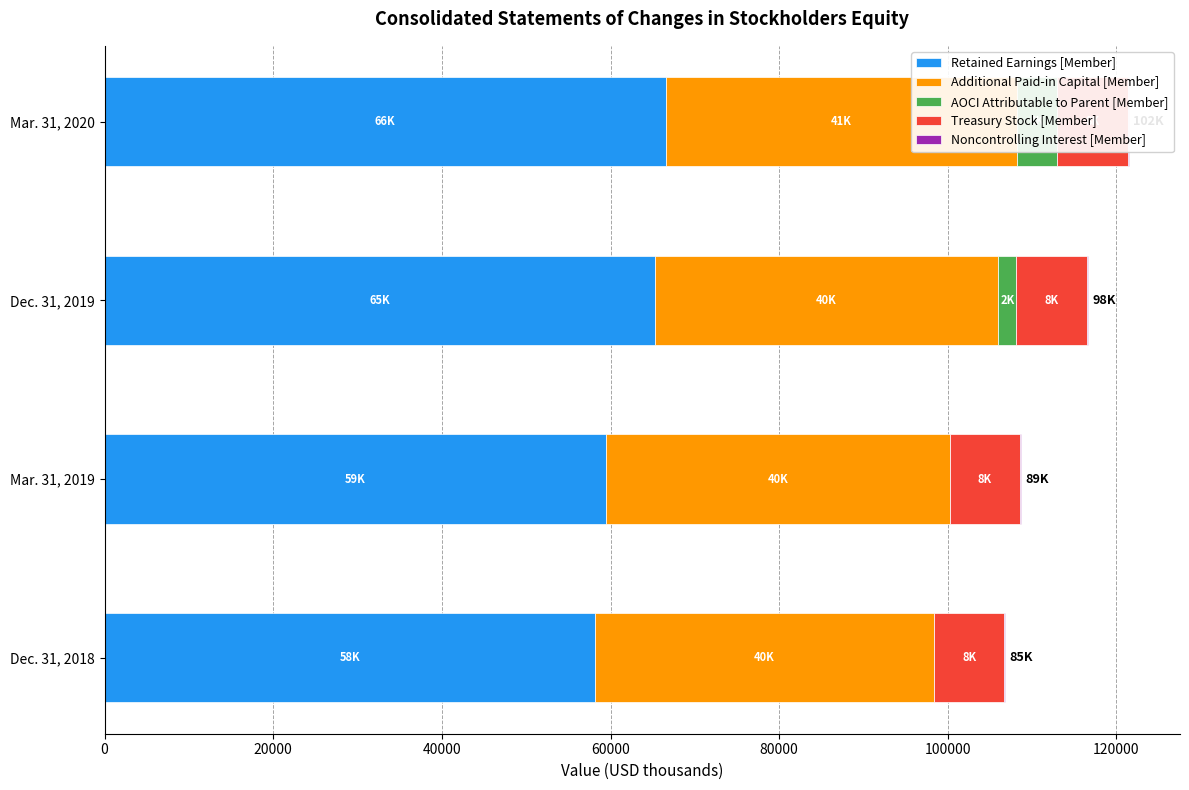

How many data points in Retained Earnings [Member] are less than 65266?

2